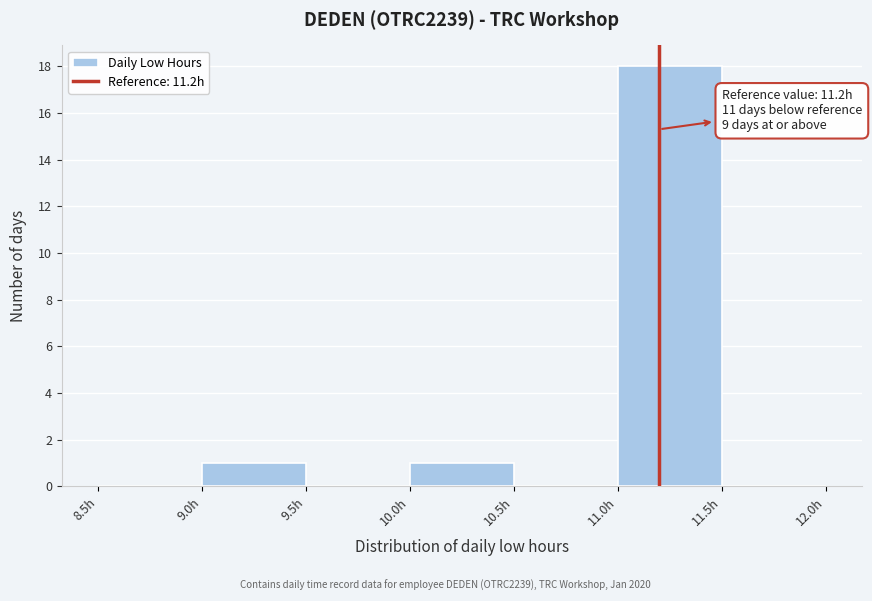

Over which range of the x-axis is the bar tallest?

11.0 to 11.5